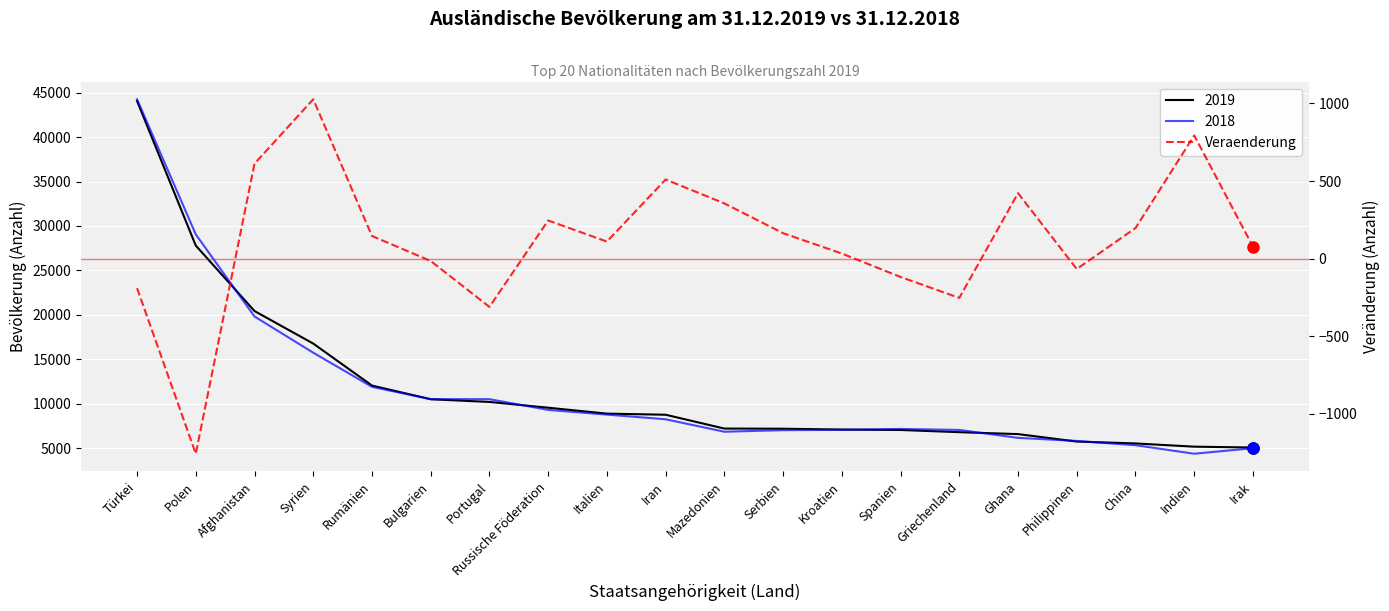

What is the minimum value shown in the chart?

-1257